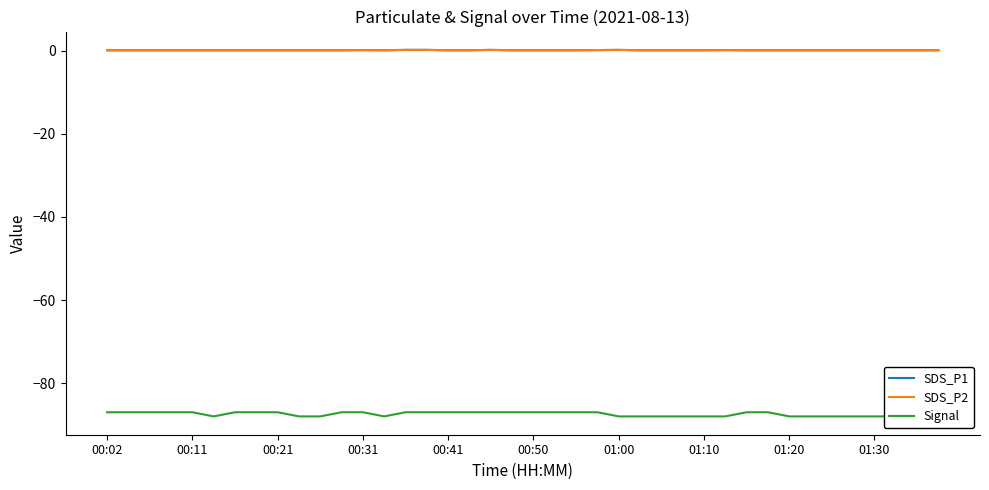

True or false: SDS_P1 and SDS_P2 intersect in this chart.

False